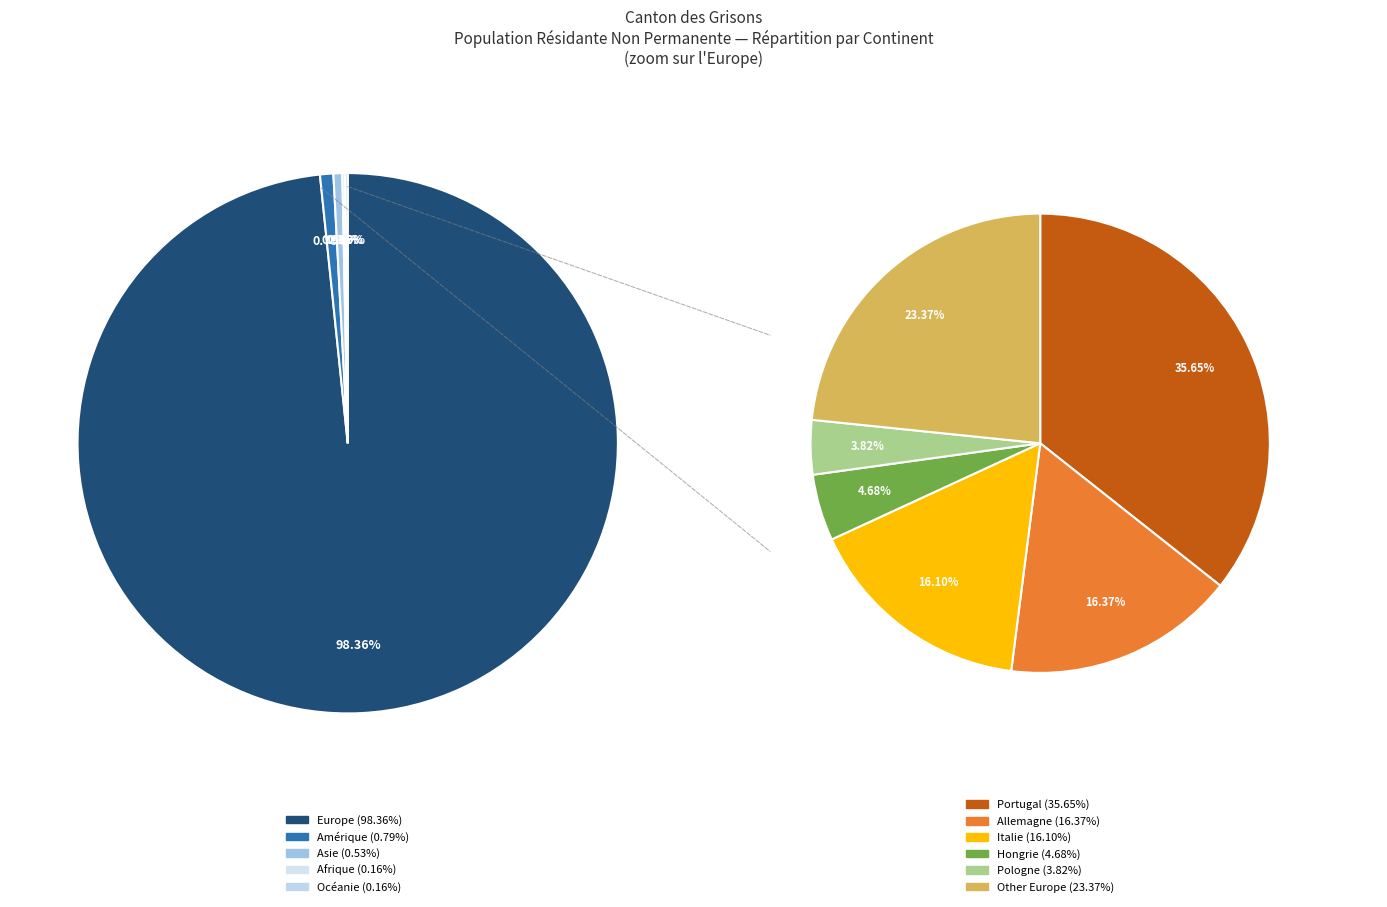

Does Océanie account for over 50% of the chart?

No